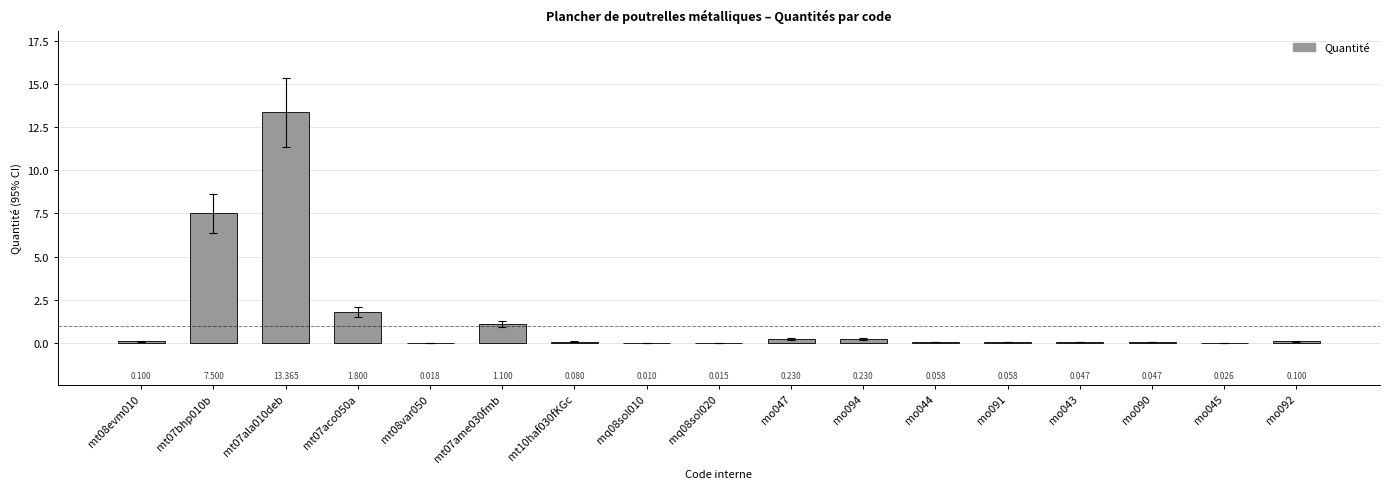

Does the chart contain stacked bars?

No